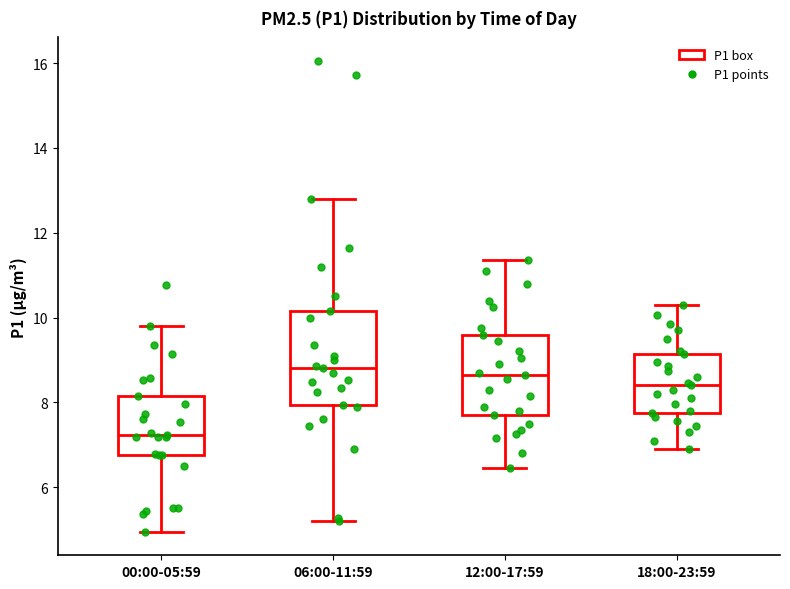

Reading left to right, read every box against the y-axis: the position of its median line, the range the box covers, and the ends of its whiskers. The values are not printed on the chart, so give them approximately, as read against the axis.

00:00-05:59: median 7.2, box 6.8 to 8.2, whiskers 5.0 to 9.8
06:00-11:59: median 8.8, box 8.0 to 10.2, whiskers 5.2 to 12.8
12:00-17:59: median 8.6, box 7.8 to 9.6, whiskers 6.4 to 11.4
18:00-23:59: median 8.4, box 7.8 to 9.2, whiskers 7.0 to 10.4